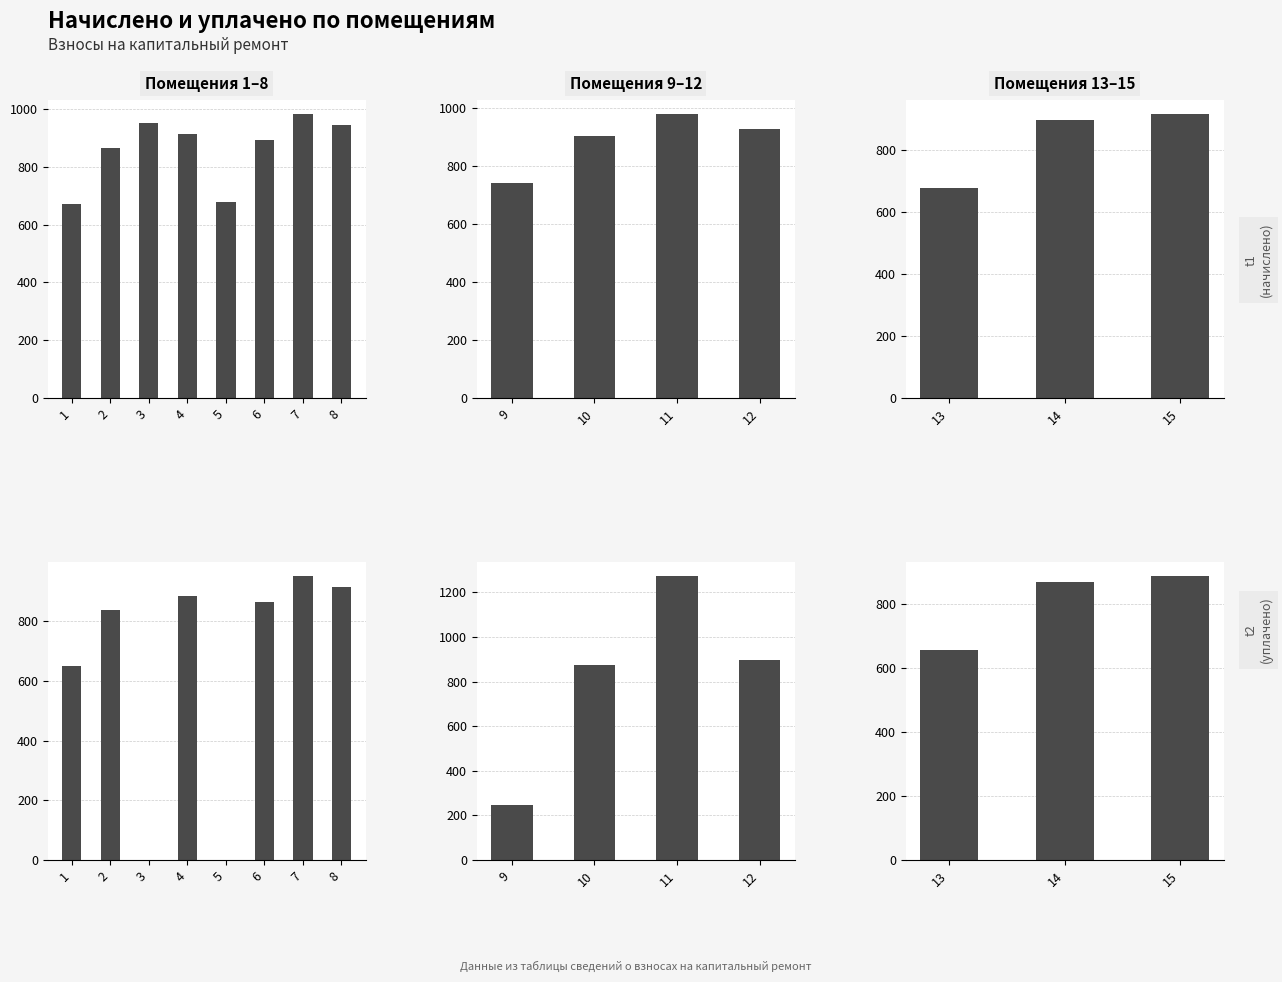

Is it true that уплачено equals 1490.3 at 15?

False